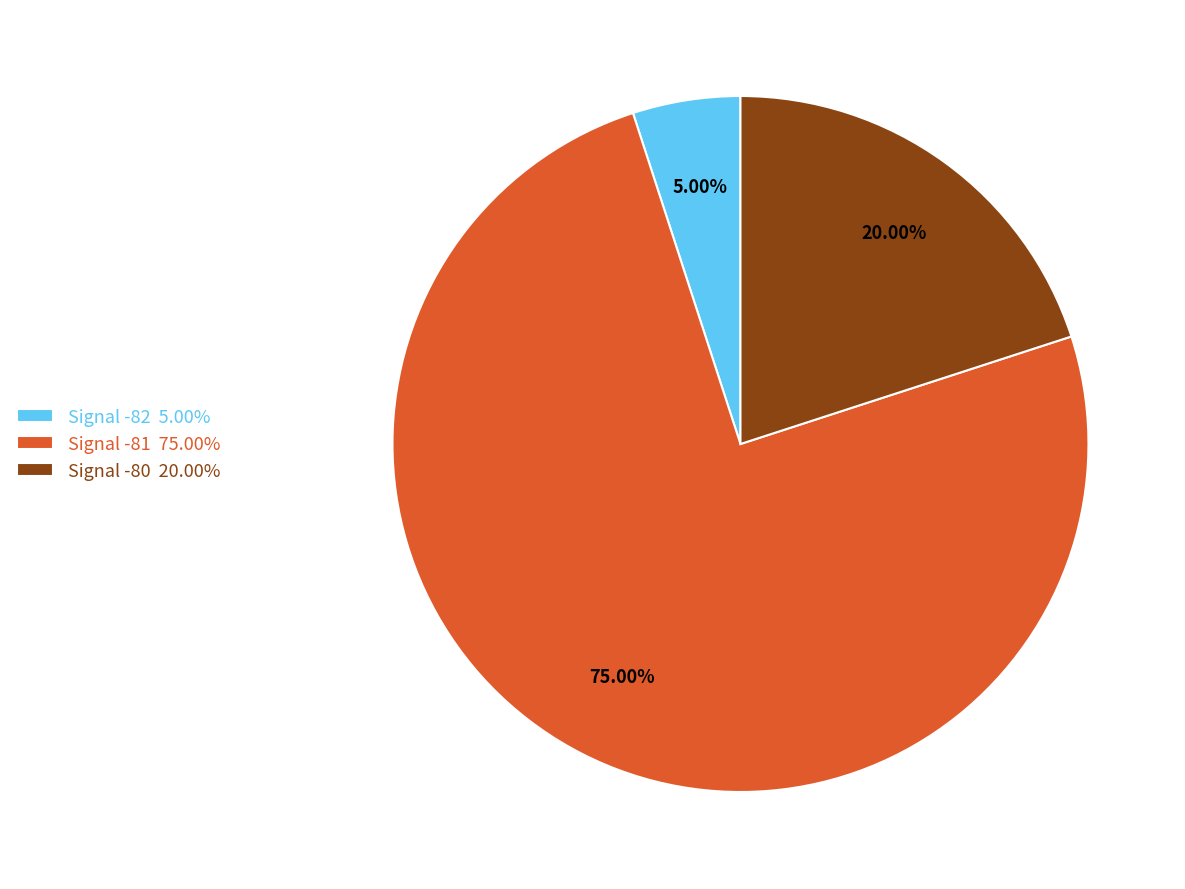

To the nearest percent, what is the average slice percentage?

33%